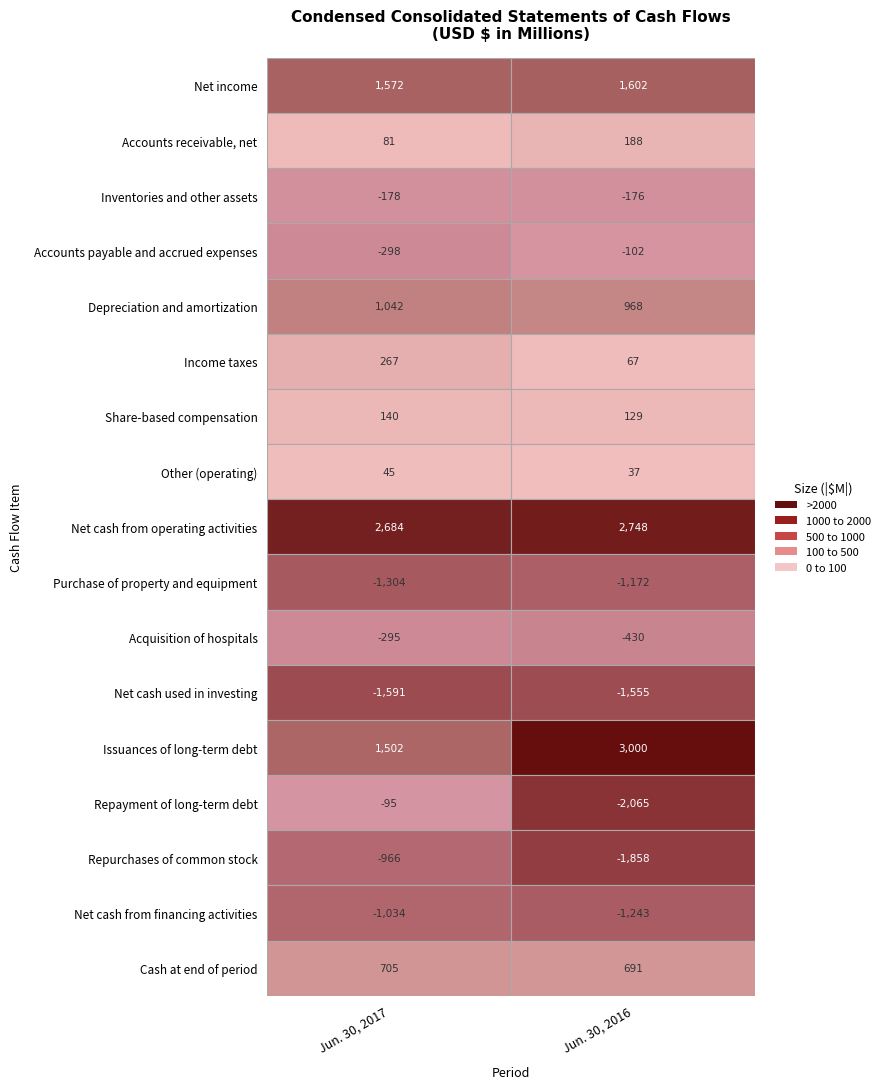

List the series in order of their peak value, highest first.

Issuances of long-term debt, Net cash from operating activities, Net income, Depreciation and amortization, Cash at end of period, Income taxes, Accounts receivable, net, Share-based compensation, Other (operating), Repayment of long-term debt, Accounts payable and accrued expenses, Inventories and other assets, Acquisition of hospitals, Repurchases of common stock, Net cash from financing activities, Purchase of property and equipment, Net cash used in investing